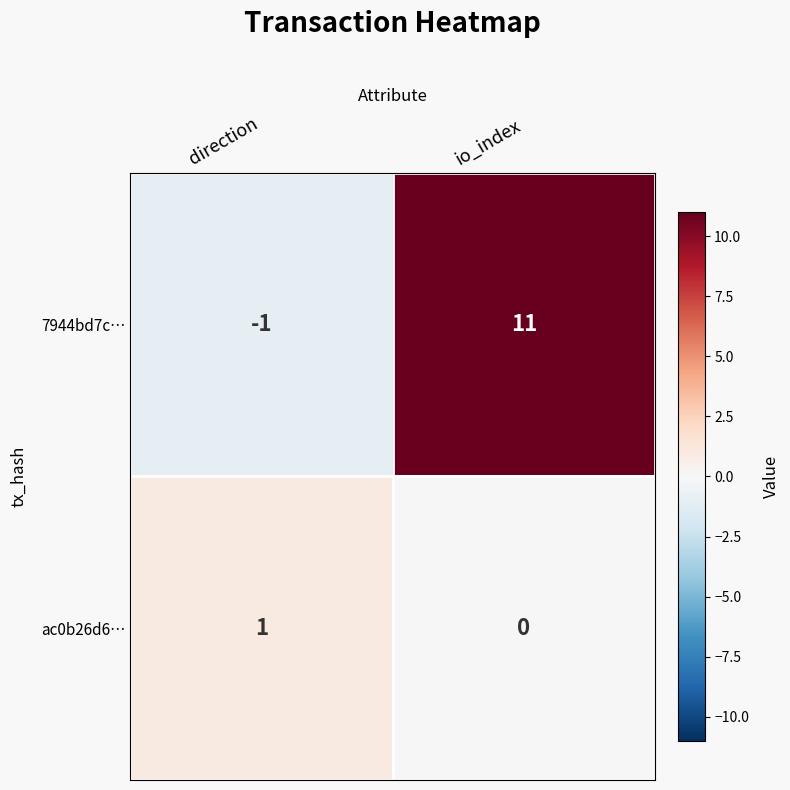

What is the difference between the maximum and minimum values in the 7944bd7c… series?

12